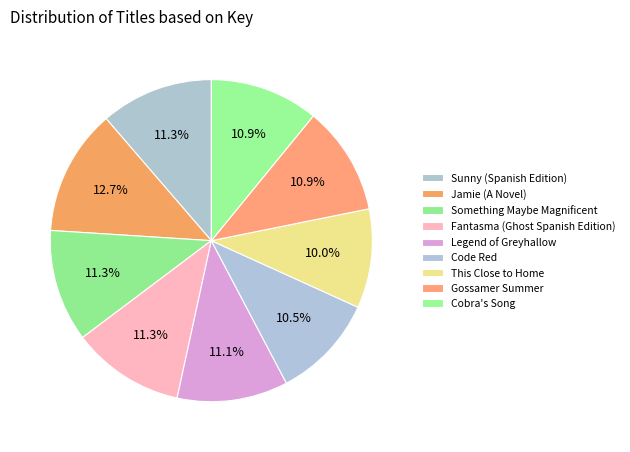

Count the number of slices in the pie.

9